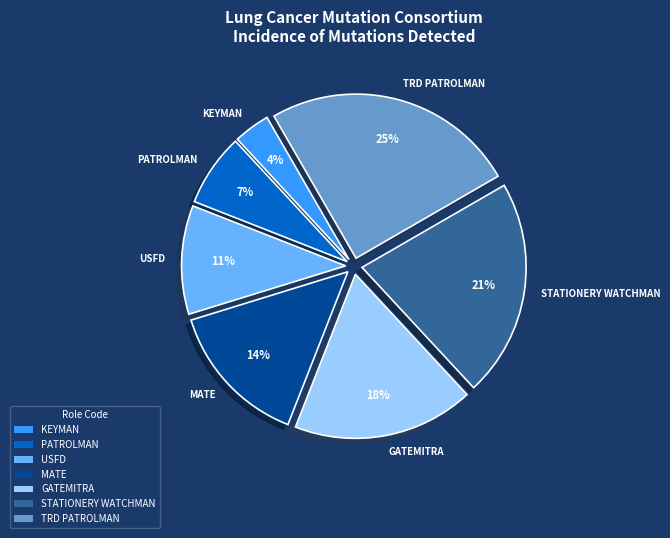

Does MATE represent more than half of the total?

No